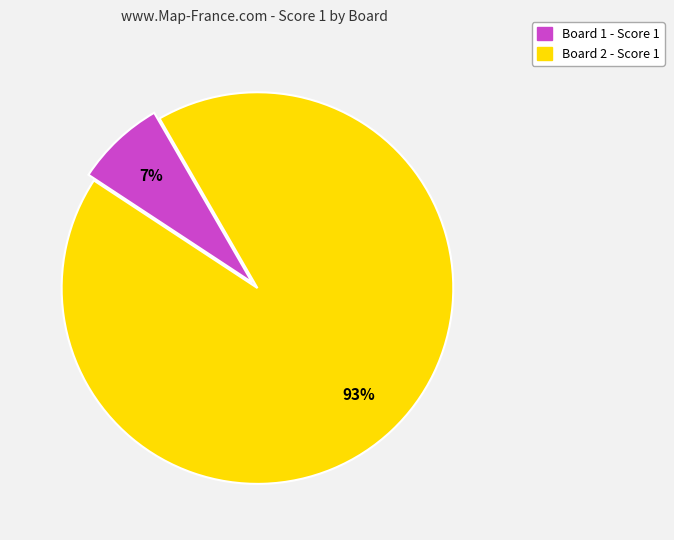

The Board 2 slice represents 99% of the pie. True or false?

False